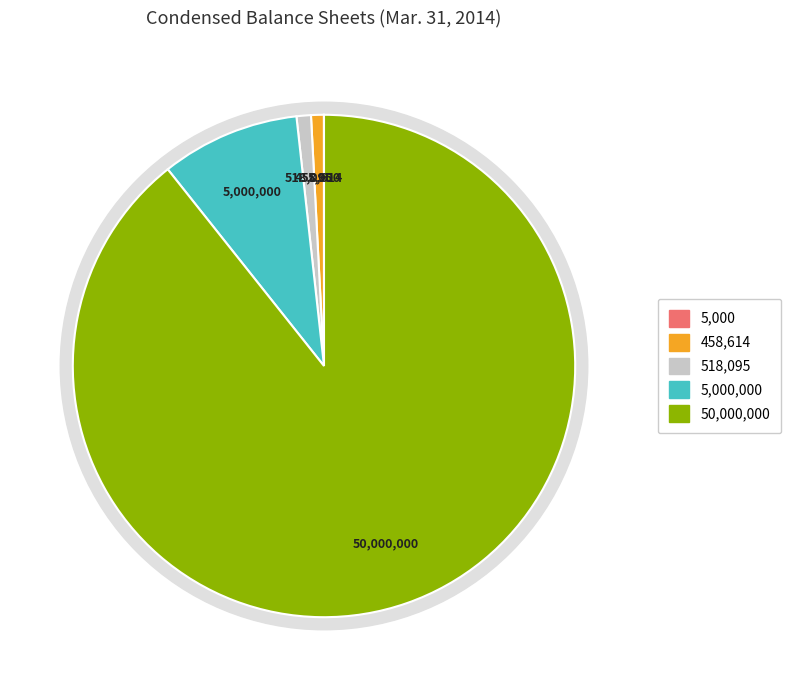

How many slices are in this pie chart?

5